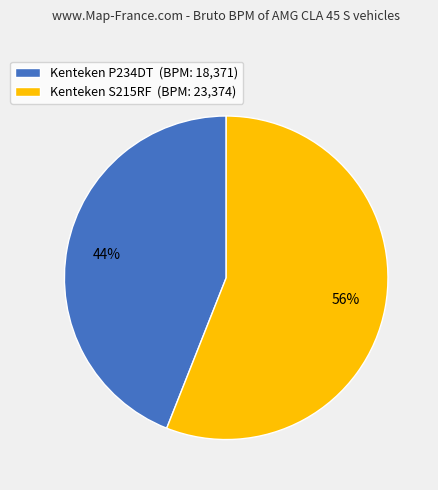

Is there any slice that represents more than half of the pie?

Yes